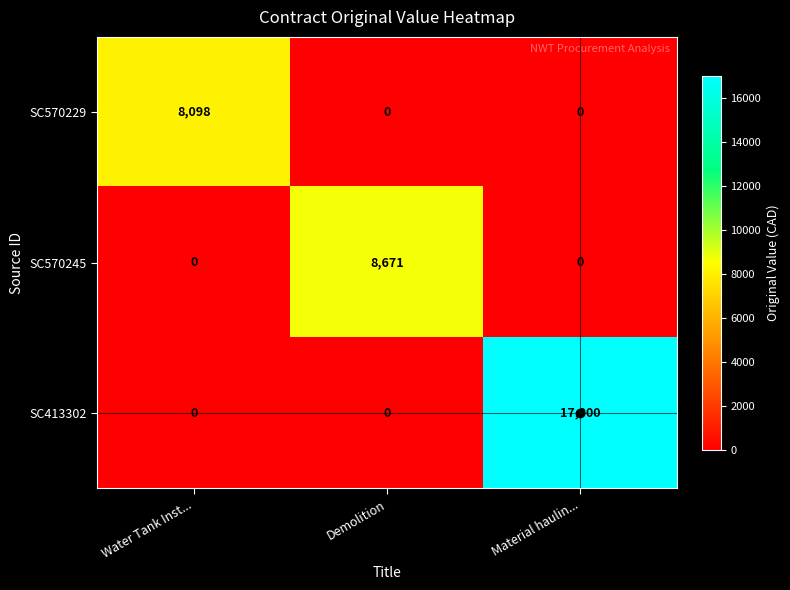

At which category is the sum across all series the highest?

Material haulin...